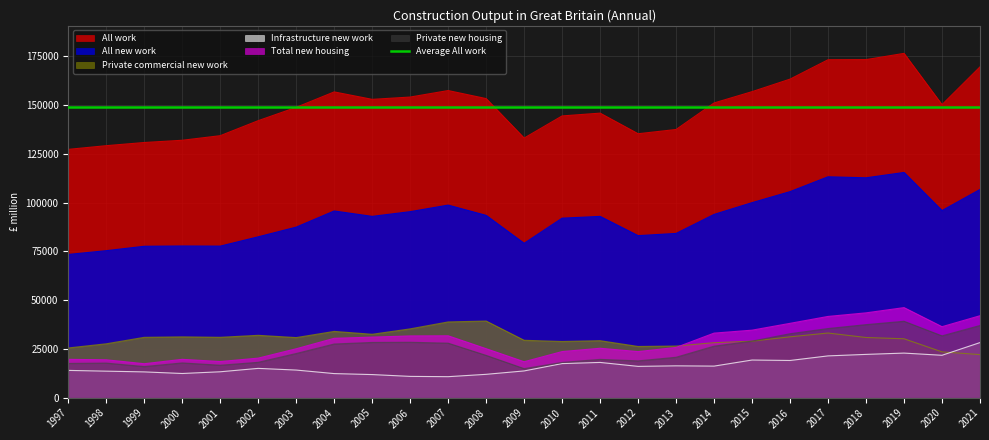

Reading right to left, list all the values displayed in this chart.

All work: 2021=169610	2020=150242	2019=176535	2018=173330	2017=173268	2016=163337	2015=156907	2014=151119	2013=137512	2012=135336	2011=145896	2010=144466	2009=133116	2008=153352	2007=157470	2006=154142	2005=152959	2004=156776	2003=148867	2002=142036	2001=134333	2000=131988	1999=130839	1998=129214	1997=127324
All new work: 2021=106757	2020=95939	2019=115484	2018=112744	2017=113259	2016=105652	2015=100006	2014=93971	2013=84219	2012=83088	2011=92959	2010=92050	2009=79161	2008=93481	2007=98746	2006=95386	2005=92968	2004=95735	2003=87453	2002=82490	2001=77711	2000=77783	1999=77641	1998=75384	1997=73451
Total new housing: 2021=42038	2020=36422	2019=46204	2018=43516	2017=41681	2016=38141	2015=34642	2014=33130	2013=25792	2012=23653	2011=25368	2010=23669	2009=18456	2008=25139	2007=31750	2006=31684	2005=31083	2004=30464	2003=25102	2002=20306	2001=18557	2000=19693	1999=17437	1998=19448	1997=19691
Infrastructure new work: 2021=28276	2020=21767	2019=22888	2018=22222	2017=21454	2016=19101	2015=19332	2014=16215	2013=16359	2012=16079	2011=18101	2010=17507	2009=13747	2008=12002	2007=10797	2006=10948	2005=11876	2004=12382	2003=14188	2002=15051	2001=13311	2000=12430	1999=13247	1998=13627	1997=14015
Private commercial new work: 2021=22115	2020=23519	2019=30234	2018=30887	2017=33180	2016=31237	2015=28995	2014=28241	2013=26497	2012=26285	2011=29247	2010=28838	2009=29456	2008=39319	2007=38861	2006=35307	2005=32530	2004=34006	2003=30835	2002=31999	2001=30976	2000=31200	1999=30964	1998=27655	1997=25517
Private new housing: 2021=37041	2020=31715	2019=39199	2018=37475	2017=35477	2016=32815	2015=29037	2014=26442	2013=20749	2012=18898	2011=19671	2010=18110	2009=14918	2008=21709	2007=27976	2006=28439	2005=28353	2004=27548	2003=22672	2002=18161	2001=16665	2000=17853	1999=15980	1998=17765	1997=17588